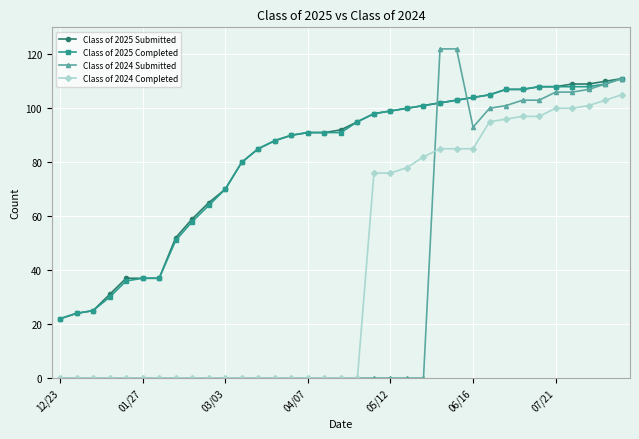

True or false: Class of 2025 Completed and Class of 2024 Submitted intersect in this chart.

True